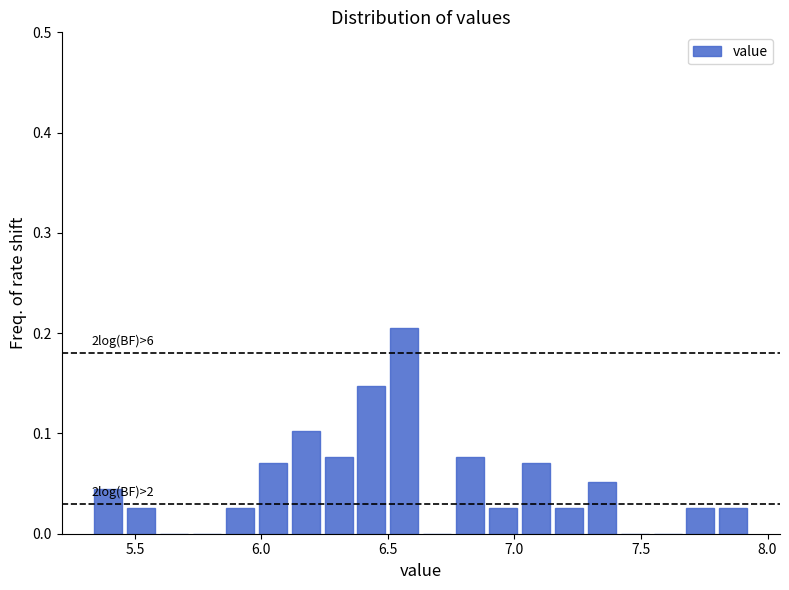

Around what value on the x-axis is the tallest bar? Give the approximate position of its centre, as read against the axis.

6.55